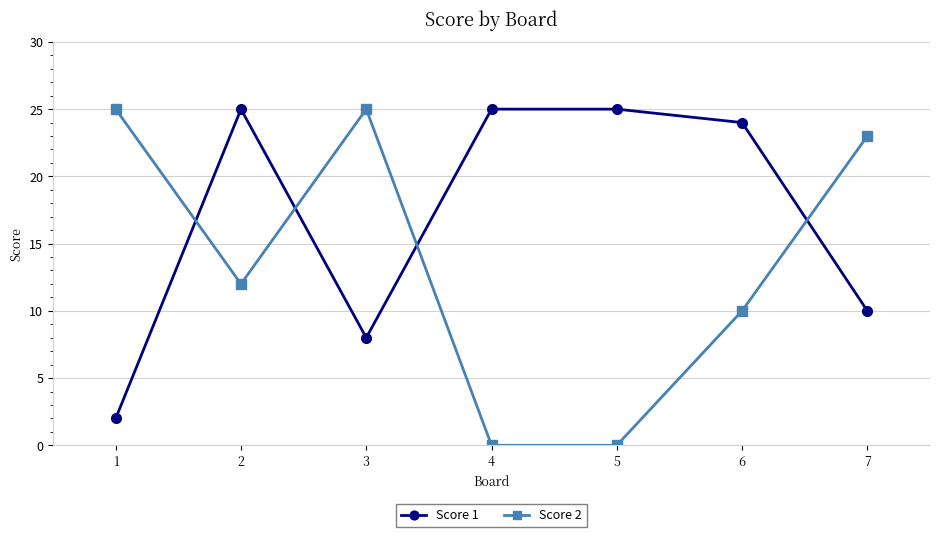

At which label is Score 1 closest to 13?

7